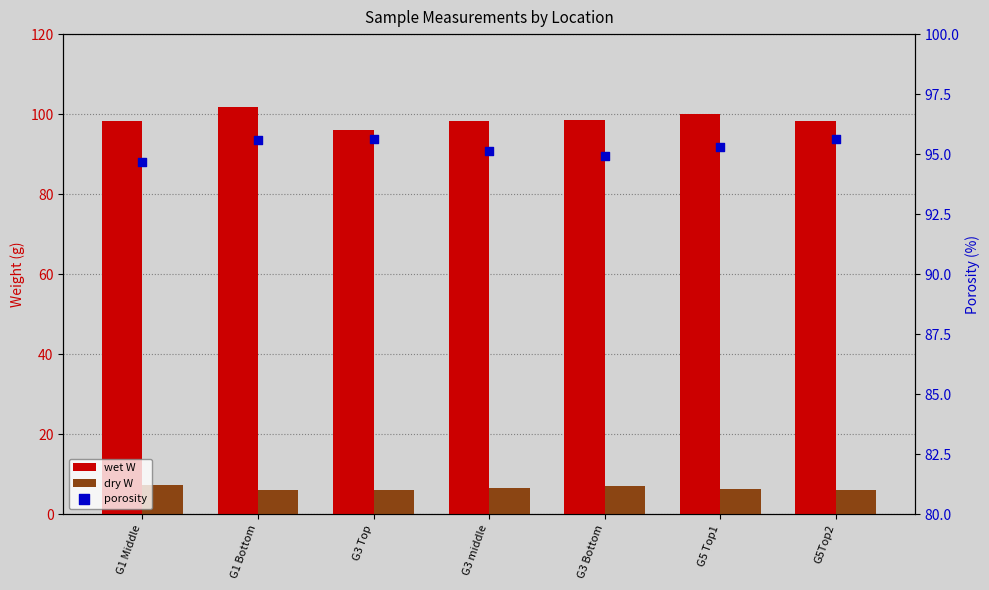

What are all the series names shown in the legend?

wet W, dry W, porosity